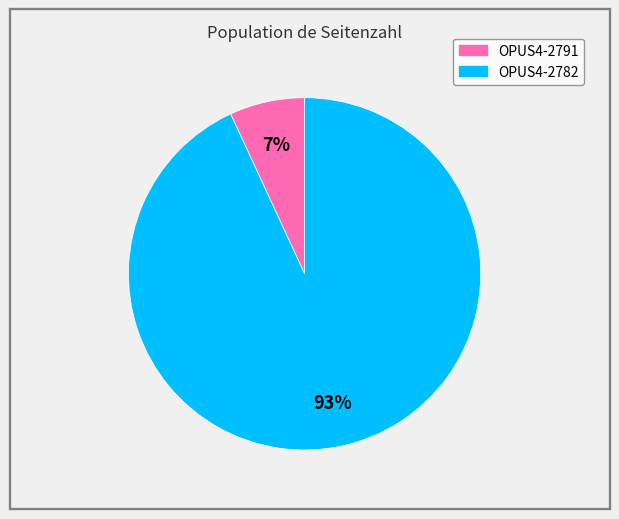

True or false: OPUS4-2782 accounts for 93% of the total.

True